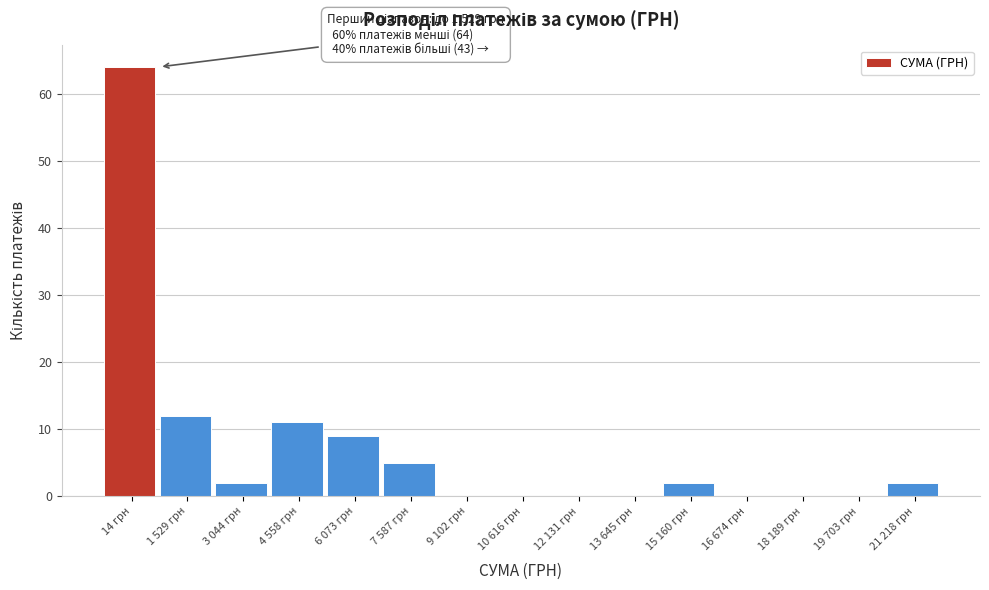

Reading left to right, transcribe all the data shown in this chart.

14 грн=64	1 529 грн=12	3 044 грн=2	4 558 грн=11	6 073 грн=9	7 587 грн=5	9 102 грн=0	10 616 грн=0	12 131 грн=0	13 645 грн=0	15 160 грн=2	16 674 грн=0	18 189 грн=0	19 703 грн=0	21 218 грн=2